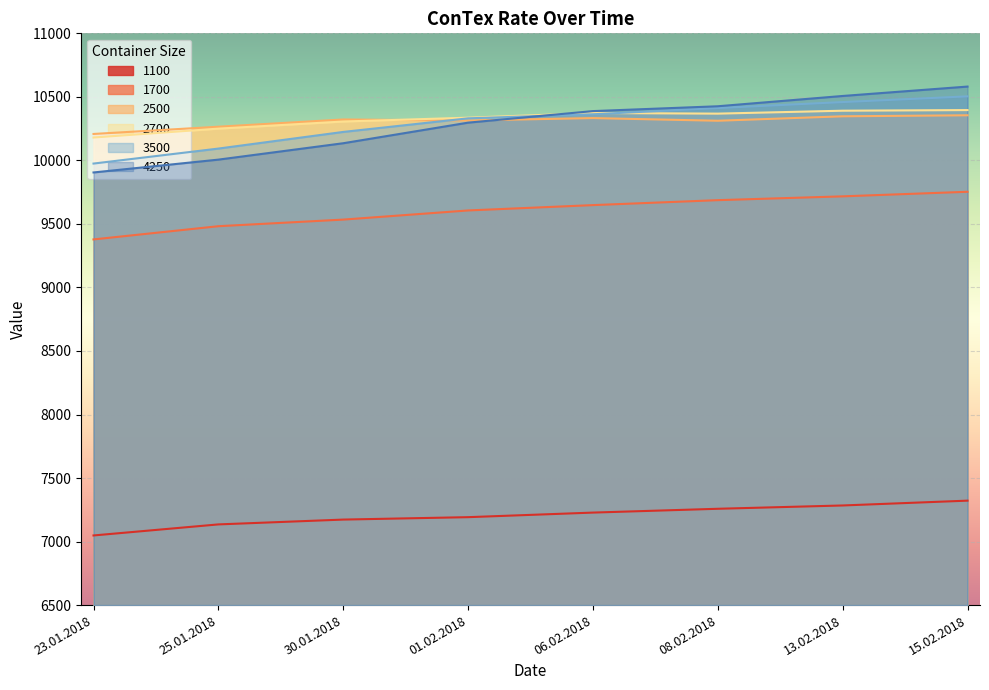

Reading right to left, list all the values displayed in this chart.

1100: 15.02.2018=7322	13.02.2018=7284	08.02.2018=7258	06.02.2018=7228	01.02.2018=7192	30.01.2018=7173	25.01.2018=7135	23.01.2018=7048
1700: 15.02.2018=9753	13.02.2018=9717	08.02.2018=9687	06.02.2018=9648	01.02.2018=9606	30.01.2018=9534	25.01.2018=9482	23.01.2018=9378
2500: 15.02.2018=10355	13.02.2018=10347	08.02.2018=10312	06.02.2018=10333	01.02.2018=10314	30.01.2018=10322	25.01.2018=10265	23.01.2018=10208
2700: 15.02.2018=10396	13.02.2018=10391	08.02.2018=10368	06.02.2018=10373	01.02.2018=10336	30.01.2018=10306	25.01.2018=10250	23.01.2018=10180
3500: 15.02.2018=10504	13.02.2018=10459	08.02.2018=10412	06.02.2018=10363	01.02.2018=10331	30.01.2018=10224	25.01.2018=10093	23.01.2018=9975
4250: 15.02.2018=10581	13.02.2018=10507	08.02.2018=10426	06.02.2018=10388	01.02.2018=10297	30.01.2018=10135	25.01.2018=10006	23.01.2018=9905